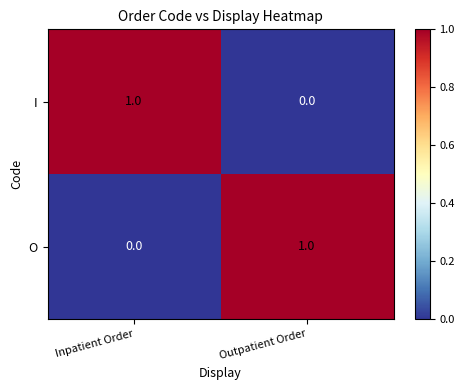

Reading left to right, list all the values displayed in this chart.

I: Inpatient Order=1	Outpatient Order=0
O: Inpatient Order=0	Outpatient Order=1